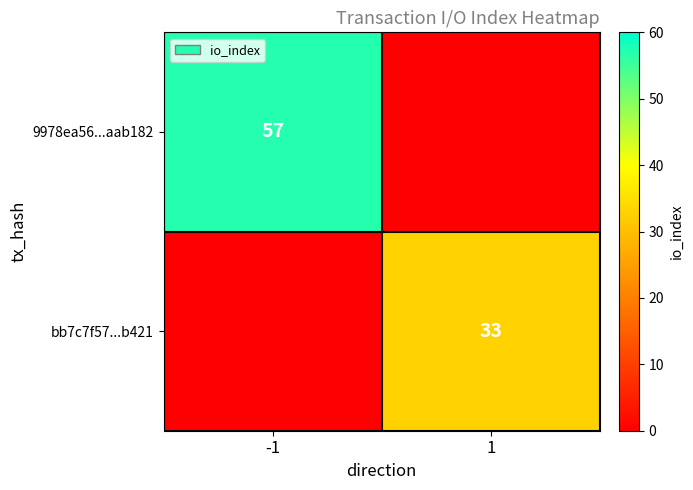

The bb7c7f57...b421 series shows 46 at 1. True or false?

False